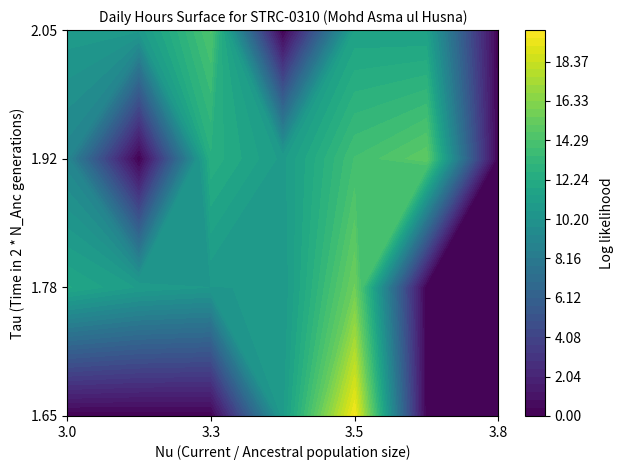

How many values in 30 are above zero?

17